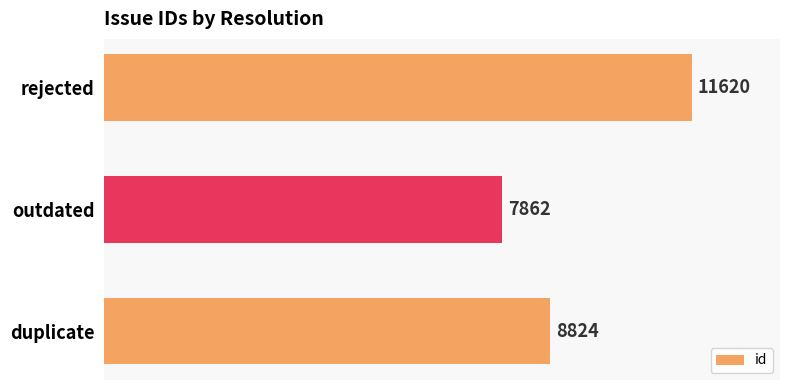

What value does the data have at rejected, to the nearest 10?

11620